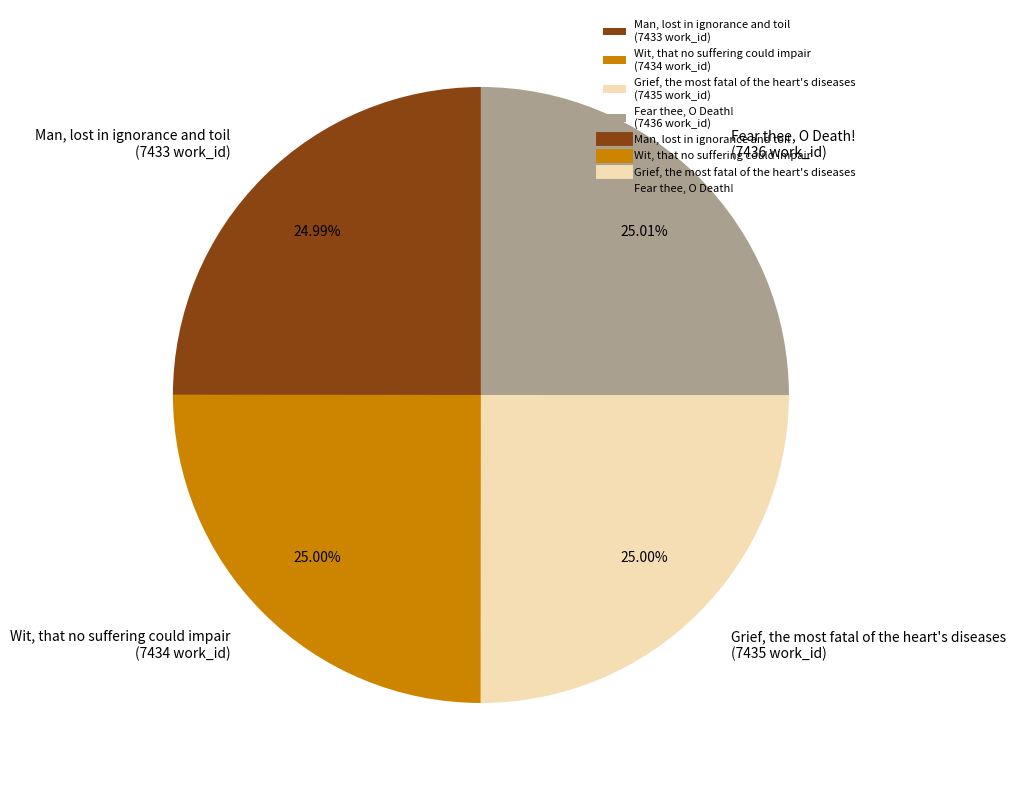

What is the total percentage of Fear thee, O Death! and Grief, the most fatal of the heart's diseases?

50.0%